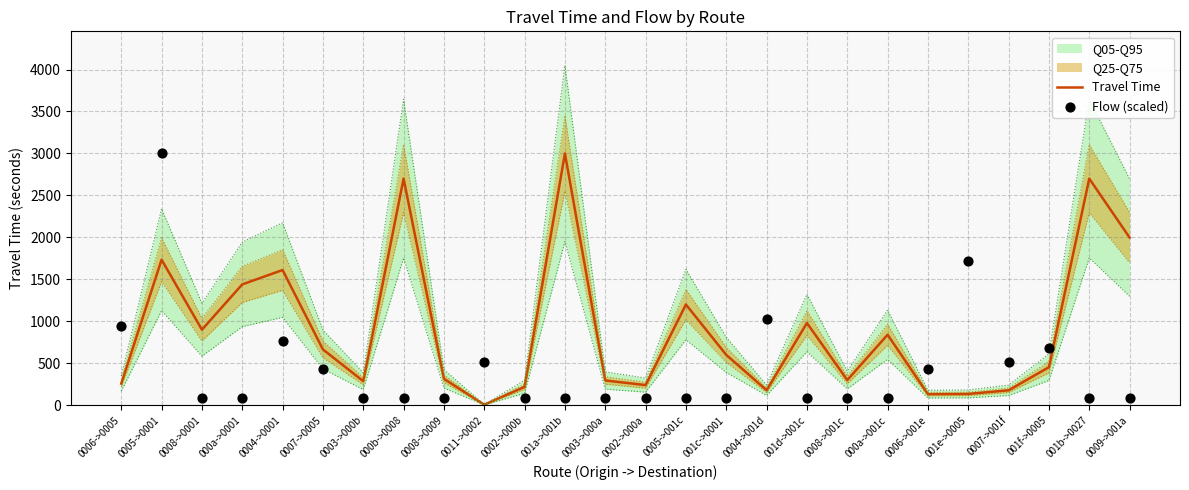

Which series has the largest Y range (max minus min)?

Travel Time